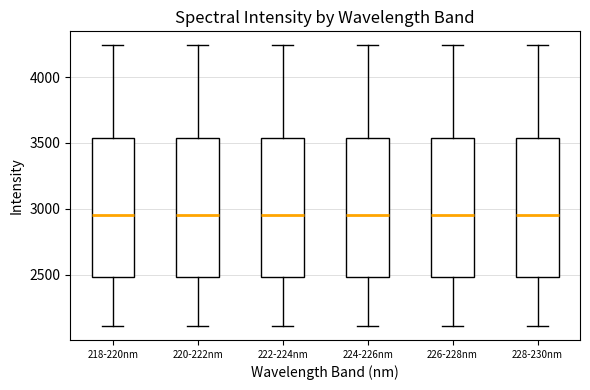

Where does the upper whisker of the box for 226-228nm end on the y-axis? The values are not printed on the chart, so give them approximately, as read against the axis.

4250